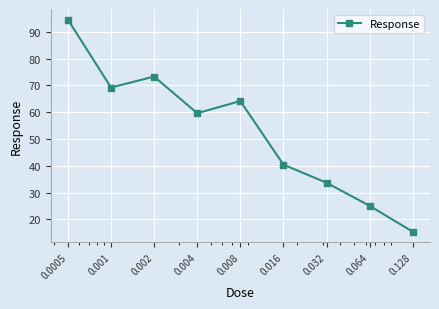

True or false: there are more than 2 points higher than both neighbors.

False